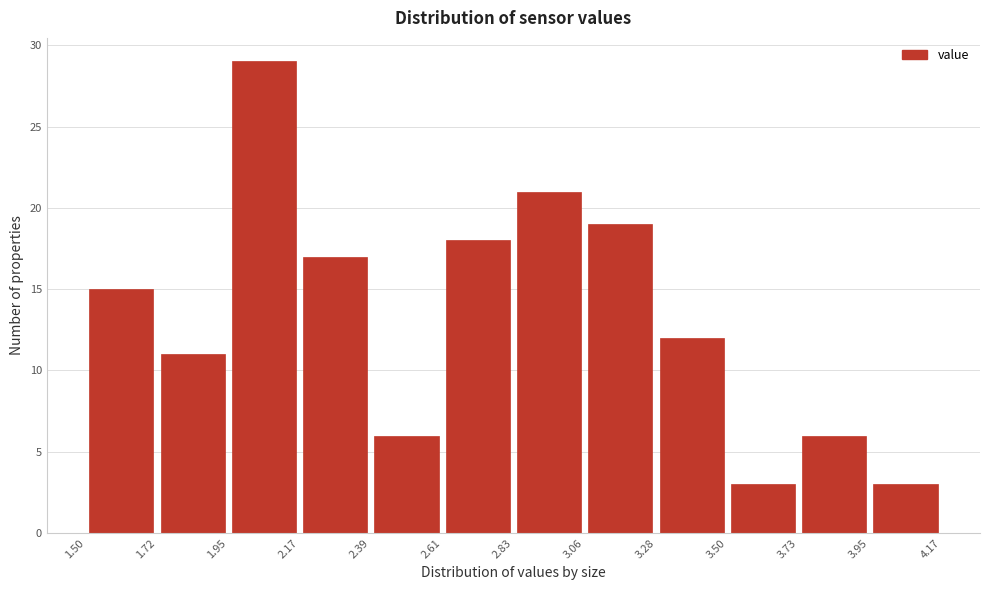

Reading left to right, transcribe this chart: for each bar, give the range it covers on the x-axis and its height. The values are not printed on the chart, so give them approximately, as read against the axis.

1.50 to 1.72: 15
1.72 to 1.95: 11
1.95 to 2.17: 29
2.17 to 2.39: 17
2.39 to 2.61: 6
2.61 to 2.83: 18
2.83 to 3.06: 21
3.06 to 3.28: 19
3.28 to 3.50: 12
3.50 to 3.73: 3
3.73 to 3.95: 6
3.95 to 4.17: 3